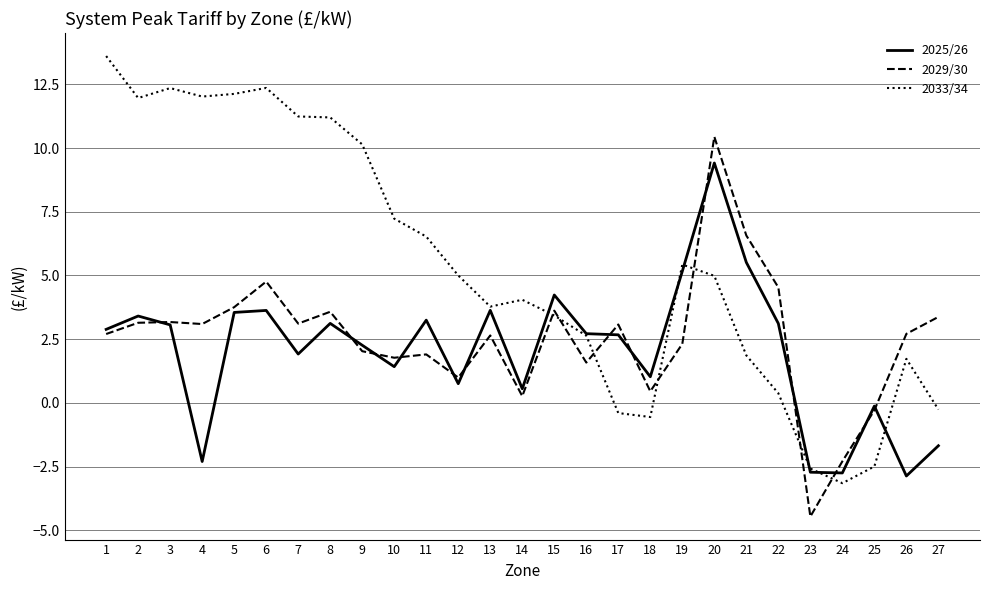

What is the spread (max minus min) of values at 20?

5.5